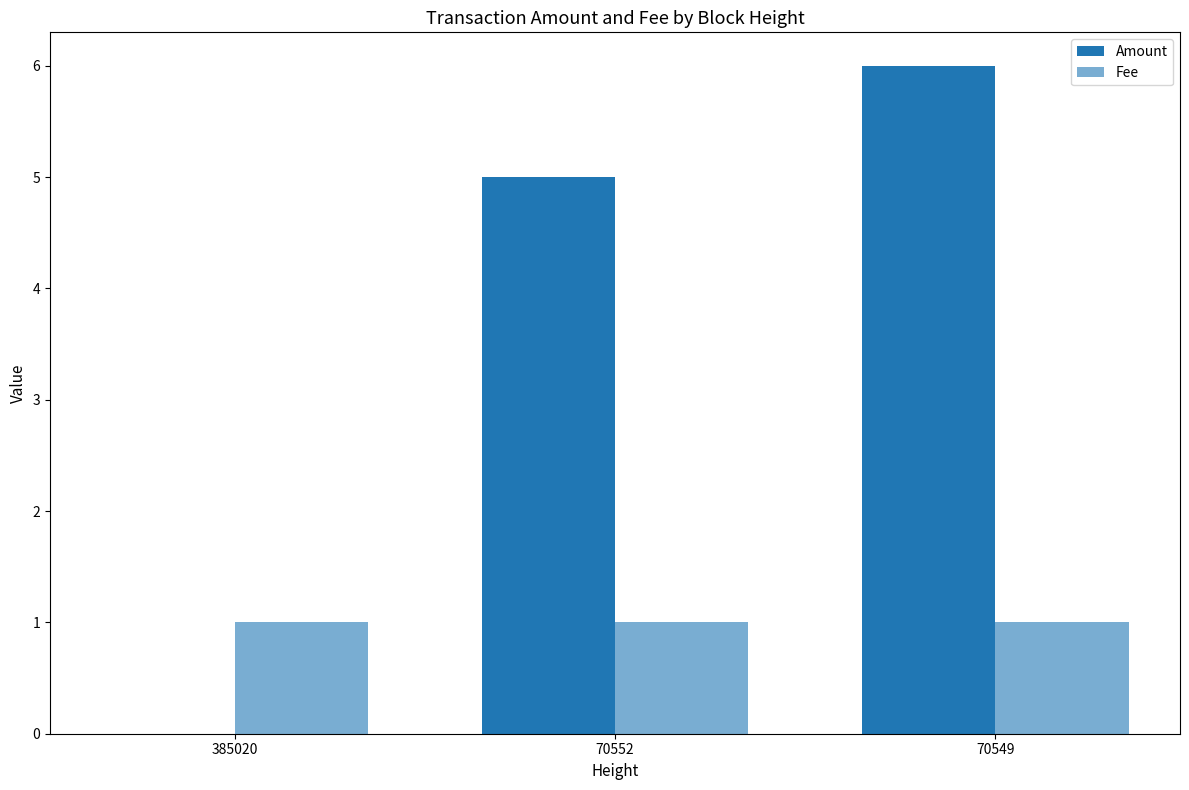

What is the lowest value of the Fee series?

1